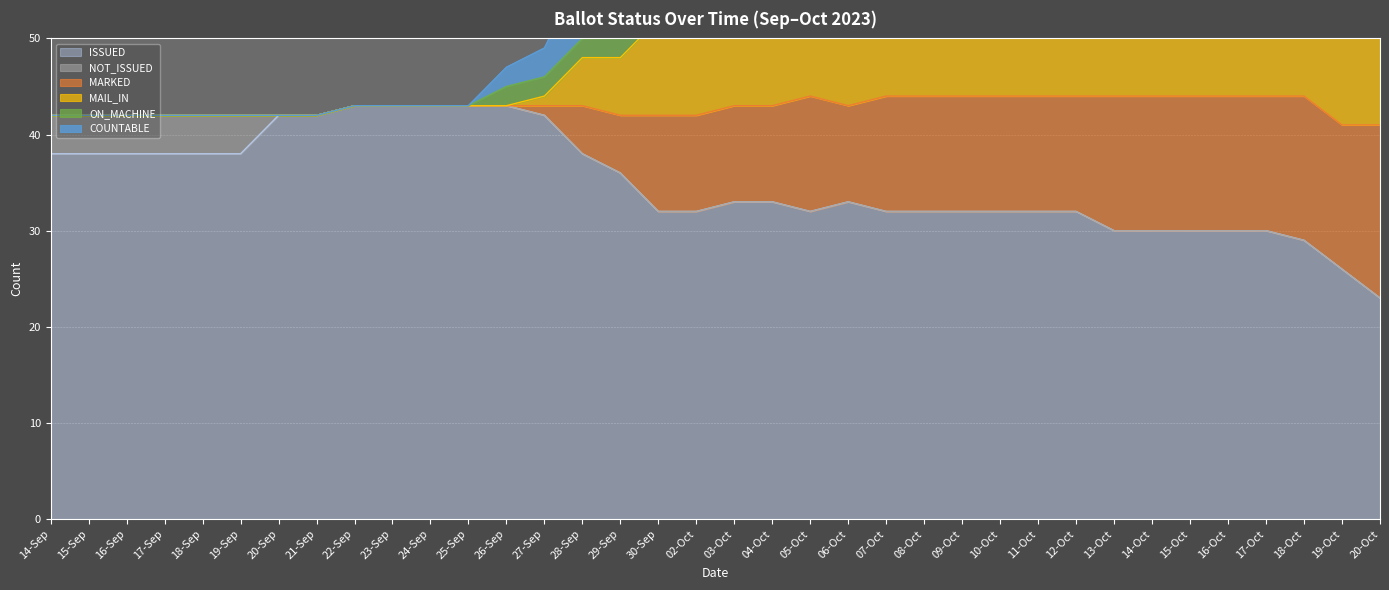

True or false: ISSUED has a value of 46 at 12-Oct.

False